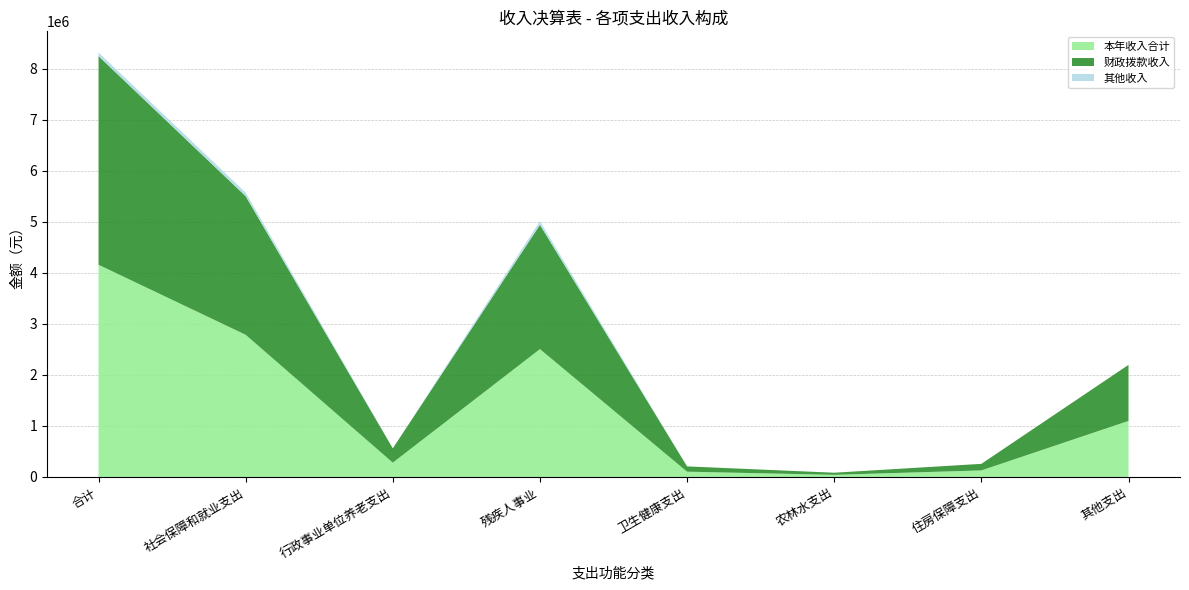

Reading left to right, what are all the values shown in this chart?

本年收入合计: 合计=4158840.9	社会保障和就业支出=2786387.9	行政事业单位养老支出=280399.2	残疾人事业=2505583.3	卫生健康支出=103595.9	农林水支出=41712.0	住房保障支出=128546.0	其他支出=1098599.1
财政拨款收入: 合计=4088840.9	社会保障和就业支出=2716387.9	行政事业单位养老支出=280399.2	残疾人事业=2435583.3	卫生健康支出=103595.9	农林水支出=41712.0	住房保障支出=128546.0	其他支出=1098599.1
其他收入: 合计=70000.0	社会保障和就业支出=70000.0	行政事业单位养老支出=0.0	残疾人事业=70000.0	卫生健康支出=0.0	农林水支出=0.0	住房保障支出=0.0	其他支出=0.0